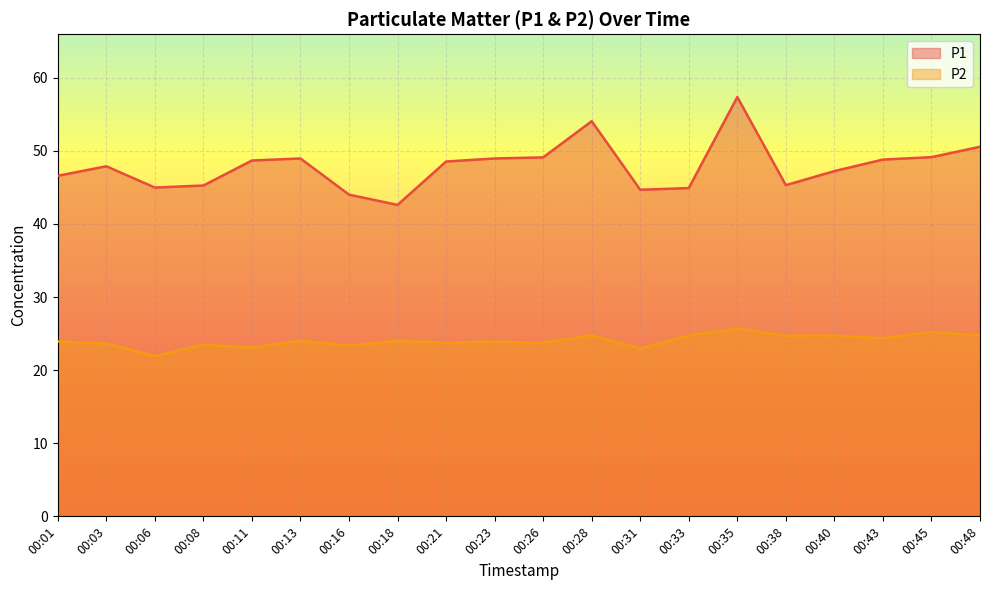

Between 00:33 and 00:45, which series saw the biggest shift?

P1